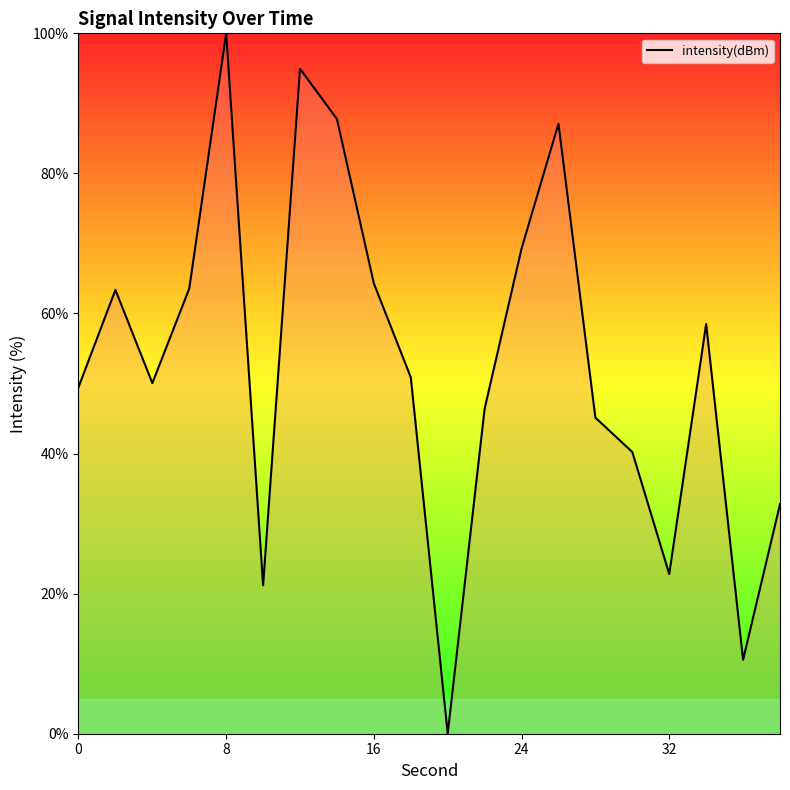

What is the greatest value displayed?

100.0